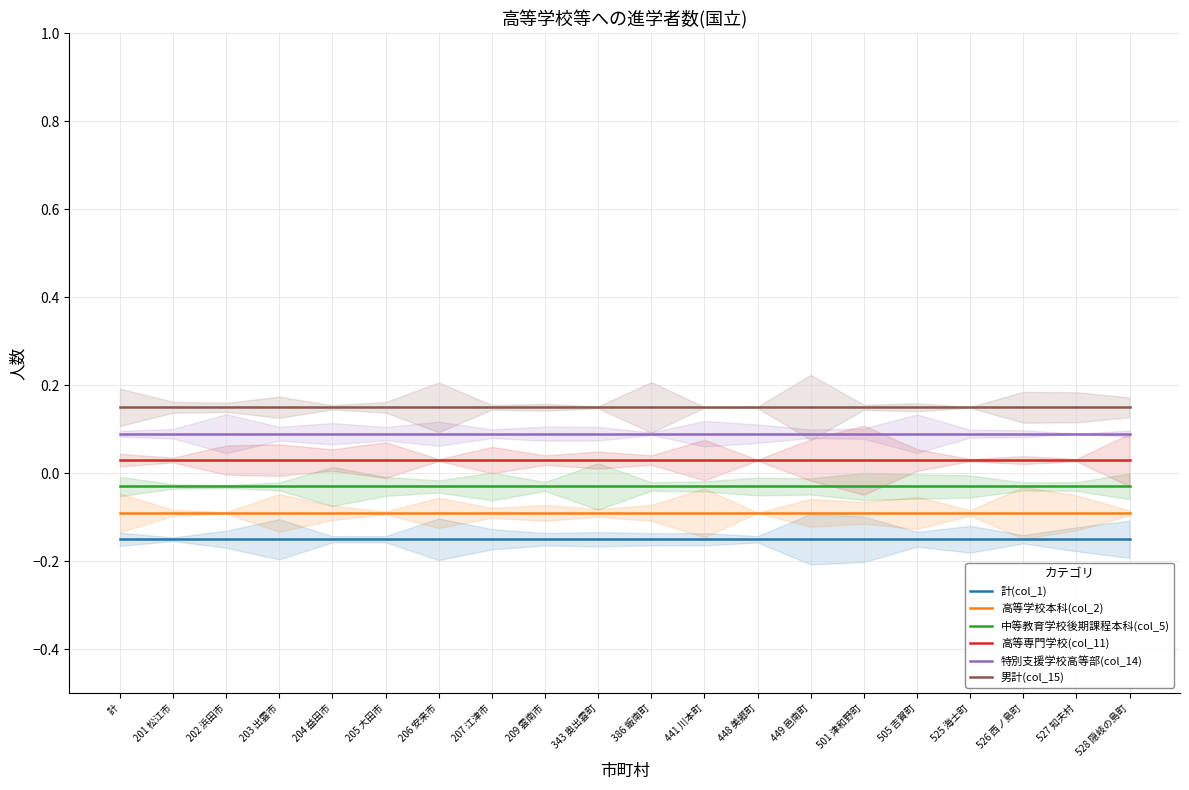

Is it true that 特別支援学校高等部(col_14) equals 0.1 at 202 浜田市?

True